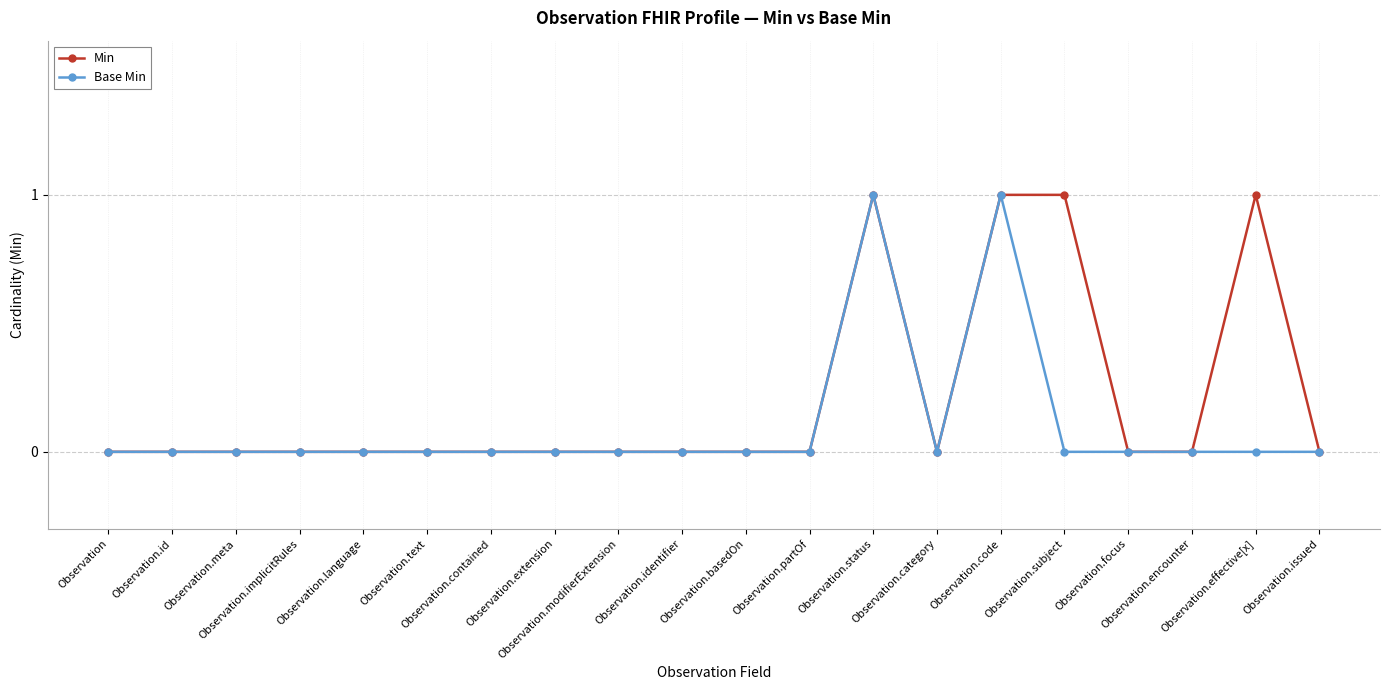

List the series in order of their overall mean, lowest first.

Base Min, Min